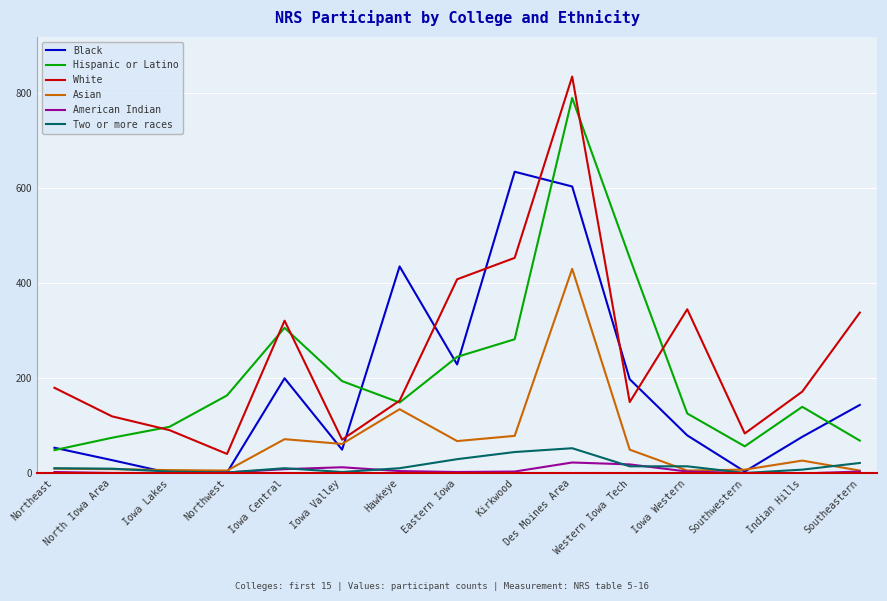

What is the sum of all Two or more races values?

241